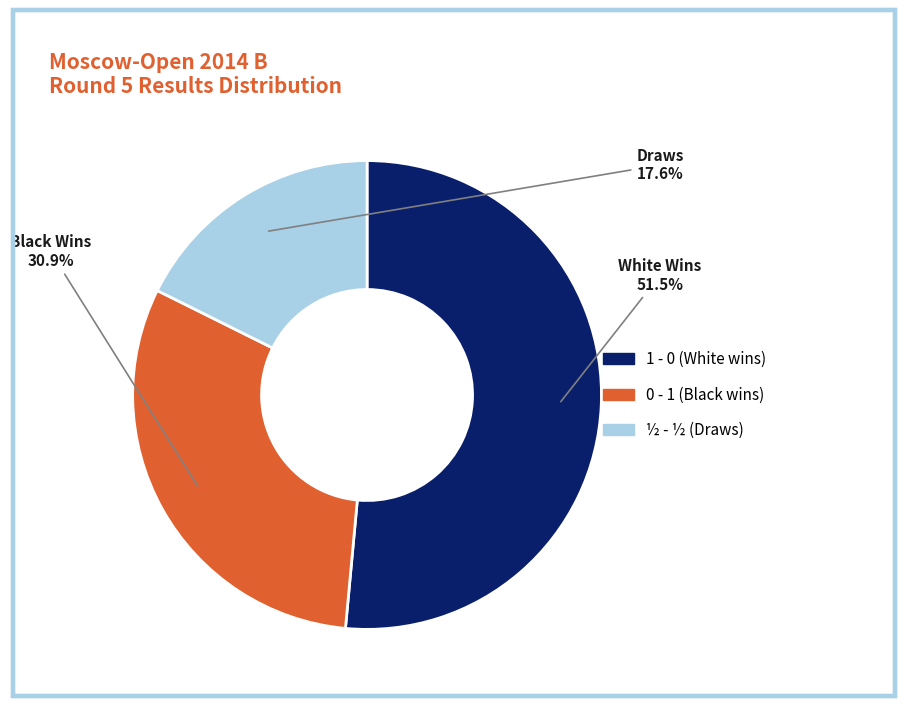

What is the smallest slice in the pie chart?

½ - ½